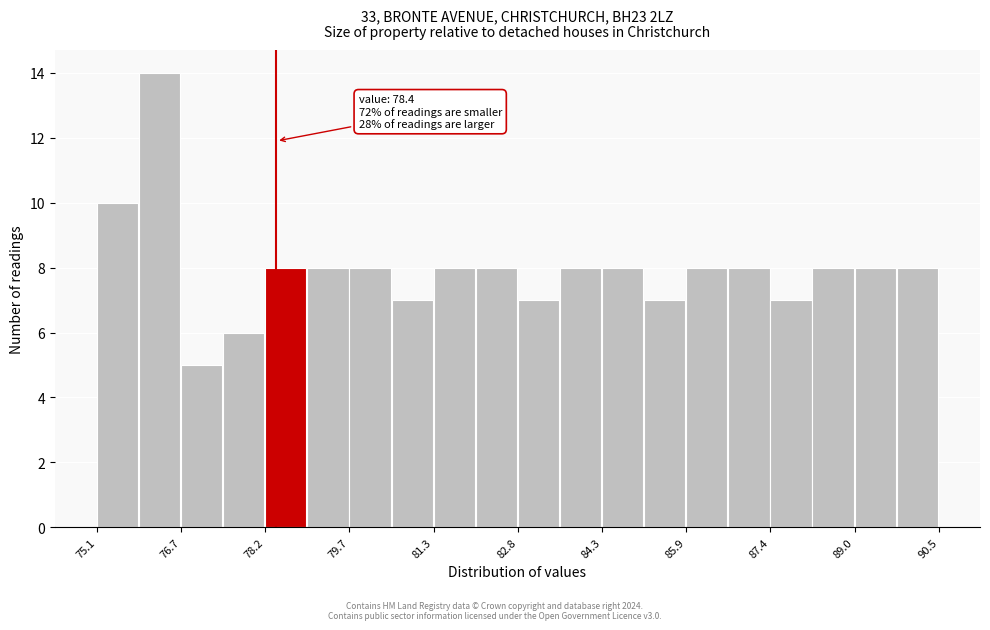

Around what value on the x-axis is the tallest bar? Give the approximate position of its centre, as read against the axis.

76.2